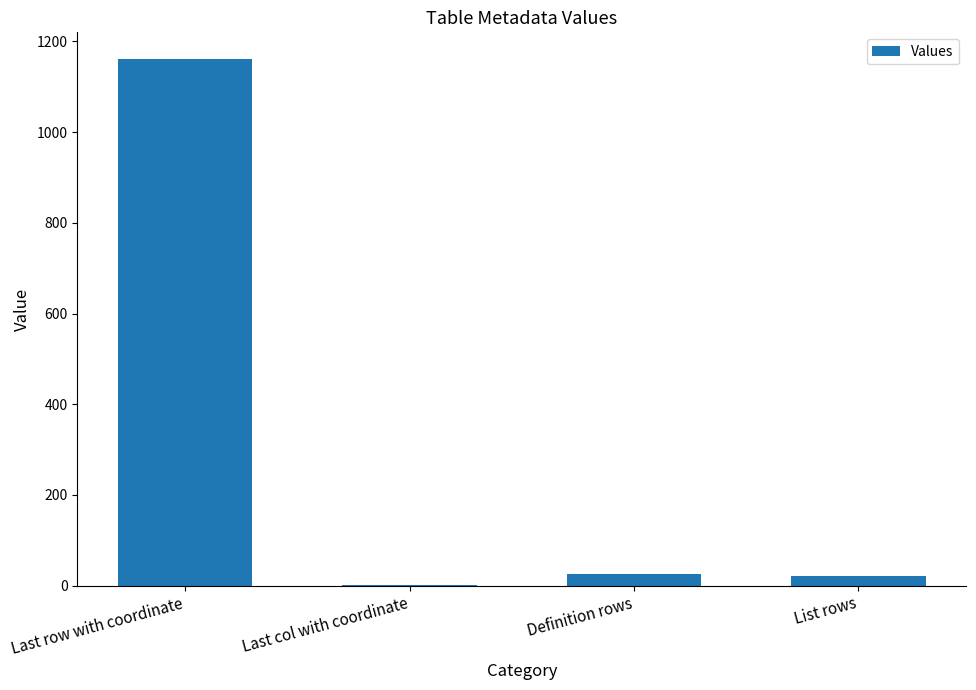

Count the number of data series in this chart.

1